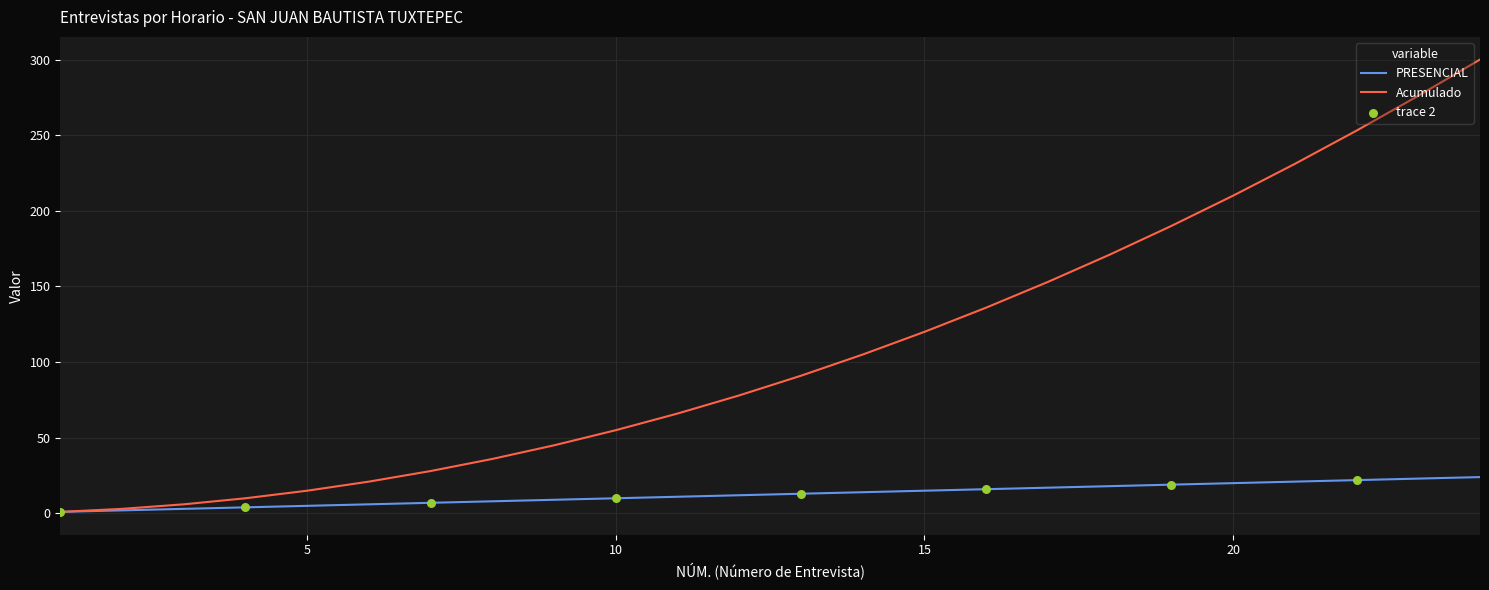

Which series has the widest spread of values?

Acumulado